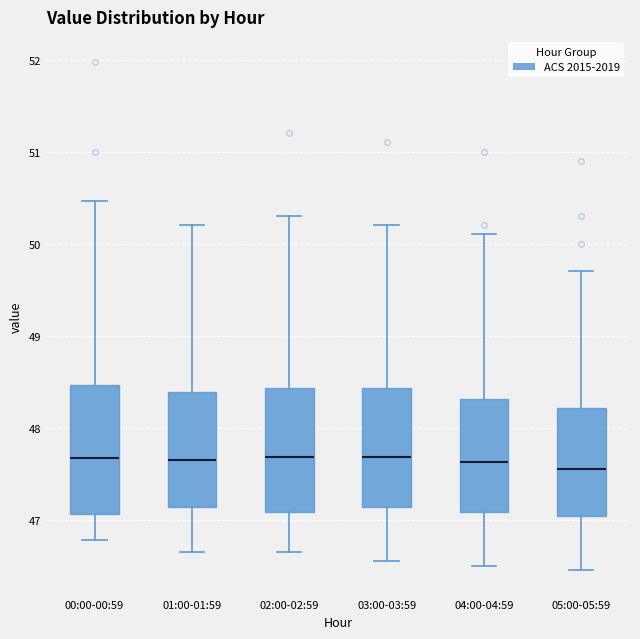

Where is the lower edge of the box for 04:00-04:59 on the y-axis? The values are not printed on the chart, so give them approximately, as read against the axis.

47.1